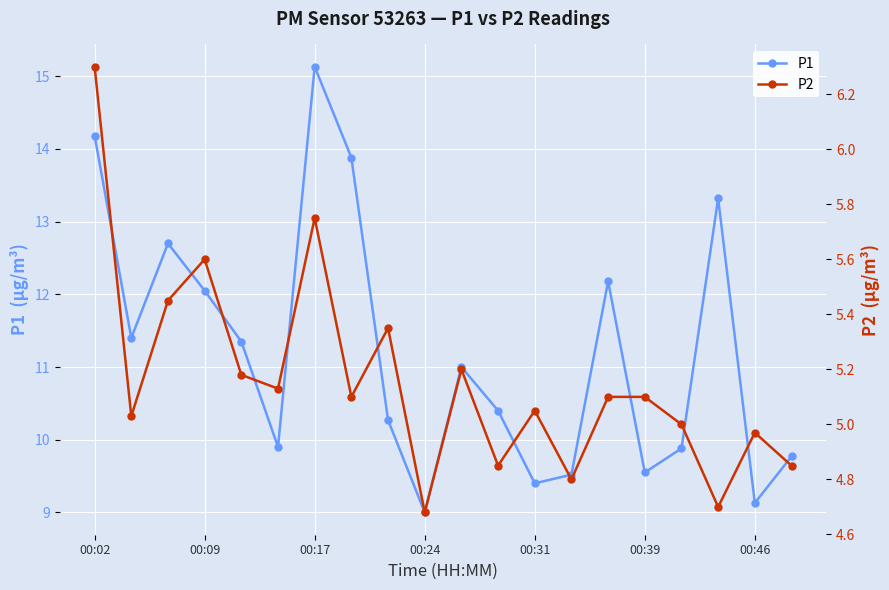

Reading right to left, extract all data points from this chart.

P1: 9.8	9.1	13.3	9.9	9.6	12.2	9.5	9.4	10.4	11.0	9.0	10.3	13.9	15.1	9.9	11.3	12.1	12.7	11.4	14.2
P2: 4.8	5.0	4.7	5.0	5.1	5.1	4.8	5.0	4.8	5.2	4.7	5.3	5.1	5.8	5.1	5.2	5.6	5.5	5.0	6.3